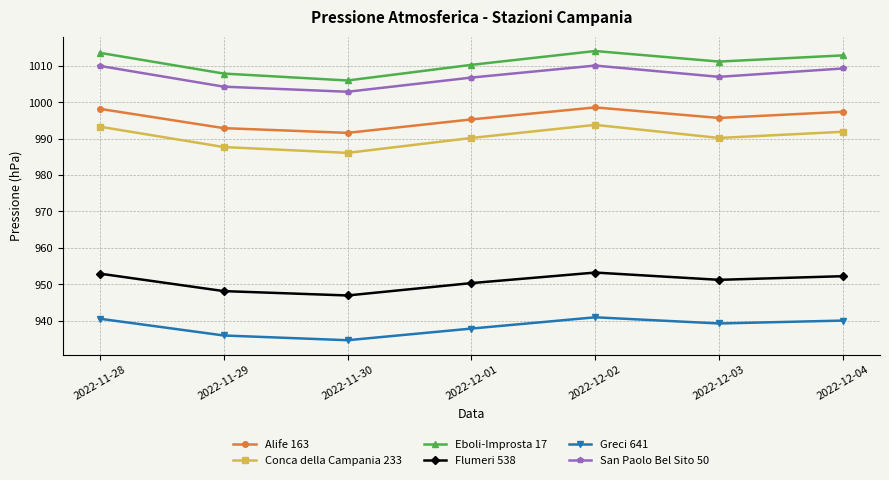

What is the difference between the maximum and minimum values in the San Paolo Bel Sito 50 series?

7.2